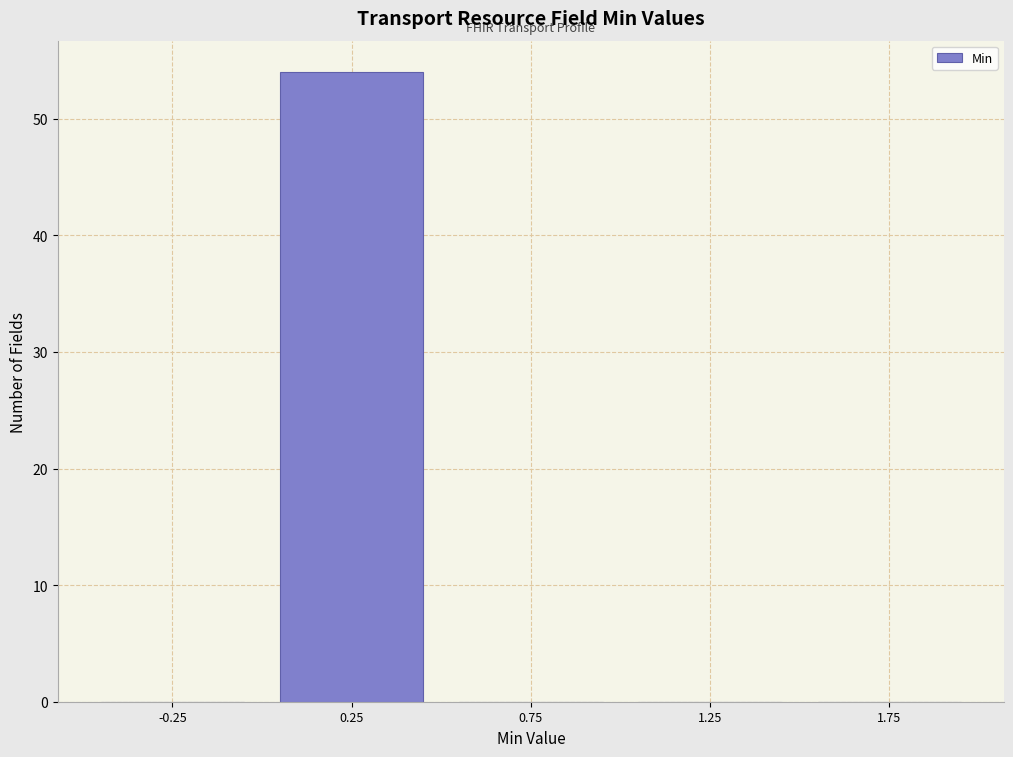

How tall is the bar that spans 0.0 to 0.5 on the x-axis? The values are not printed on the chart, so give them approximately, as read against the axis.

54